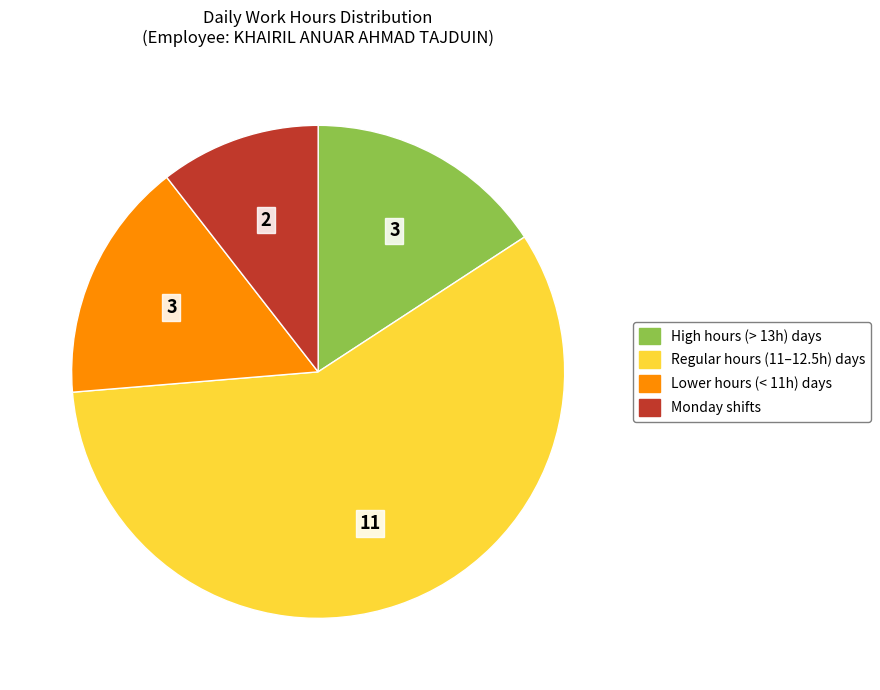

Is there any slice that represents more than half of the pie?

Yes